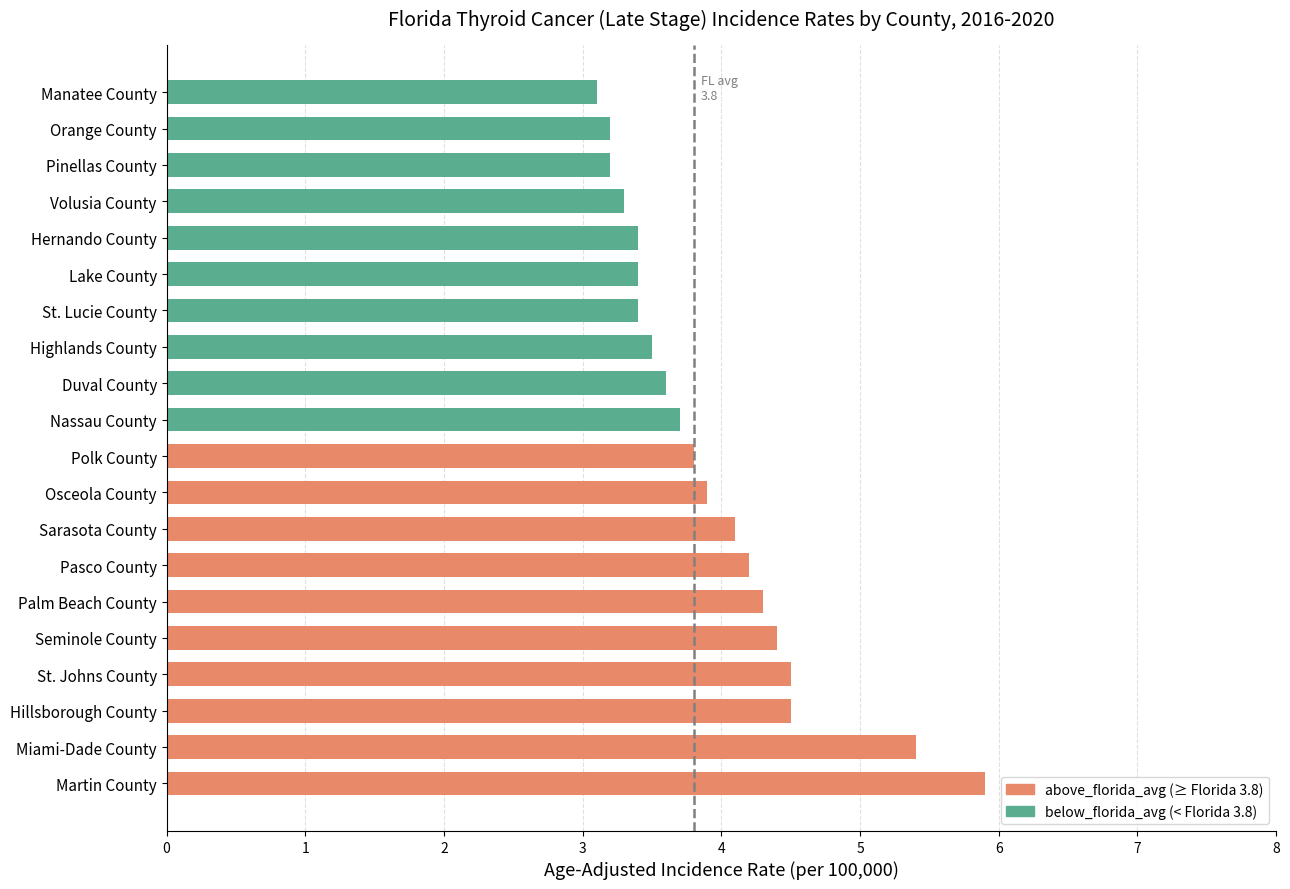

Reading bottom to top, extract all data points from this chart.

Martin County=5.9	Miami-Dade County=5.4	Hillsborough County=4.5	St. Johns County=4.5	Seminole County=4.4	Palm Beach County=4.3	Pasco County=4.2	Sarasota County=4.1	Osceola County=3.9	Polk County=3.8	Nassau County=3.7	Duval County=3.6	Highlands County=3.5	St. Lucie County=3.4	Lake County=3.4	Hernando County=3.4	Volusia County=3.3	Pinellas County=3.2	Orange County=3.2	Manatee County=3.1